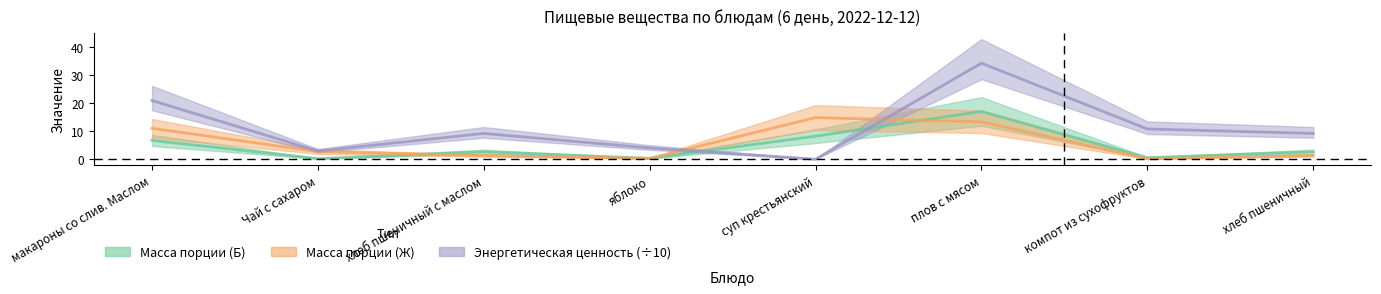

What value does the Масса порции (Б) series have at яблоко?

0.3